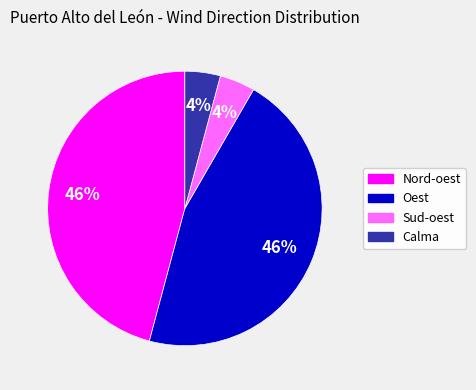

Which has a higher value, Sud-oest or Nord-oest?

Nord-oest